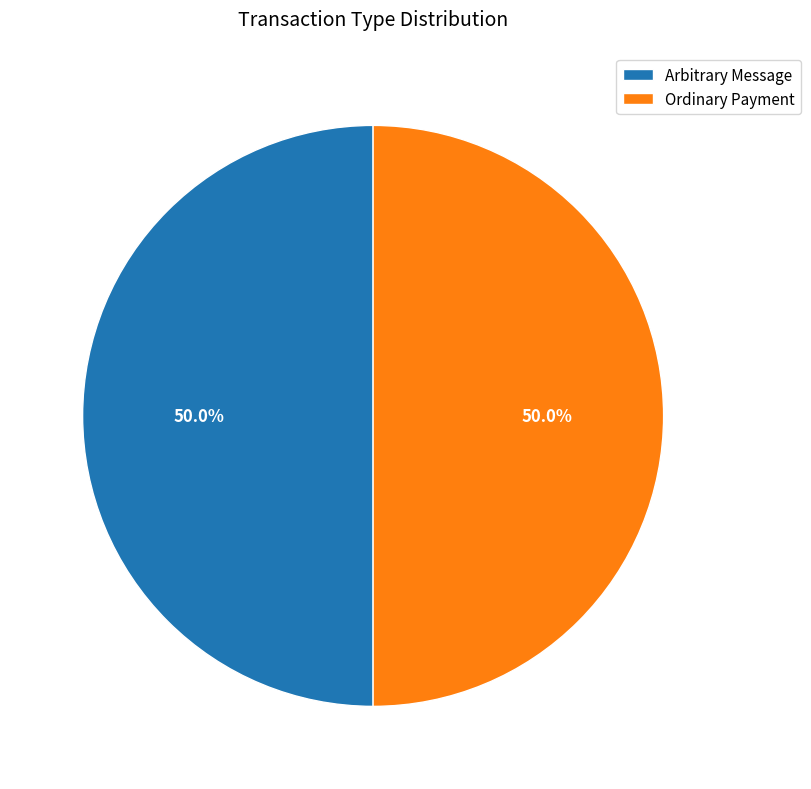

How much of the chart is everything except Ordinary Payment?

50.0%